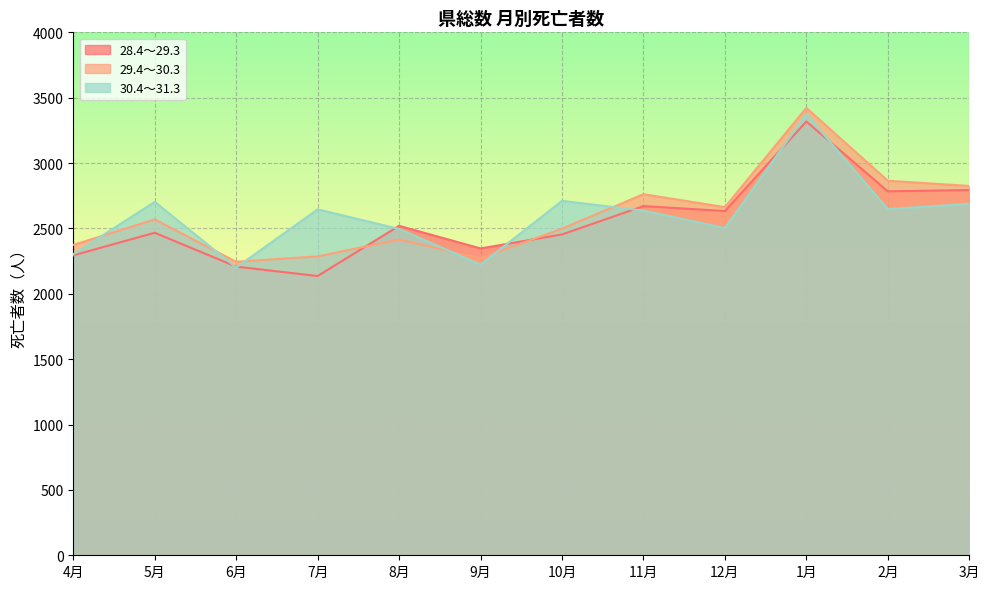

At which category is the sum across all series the highest?

1月